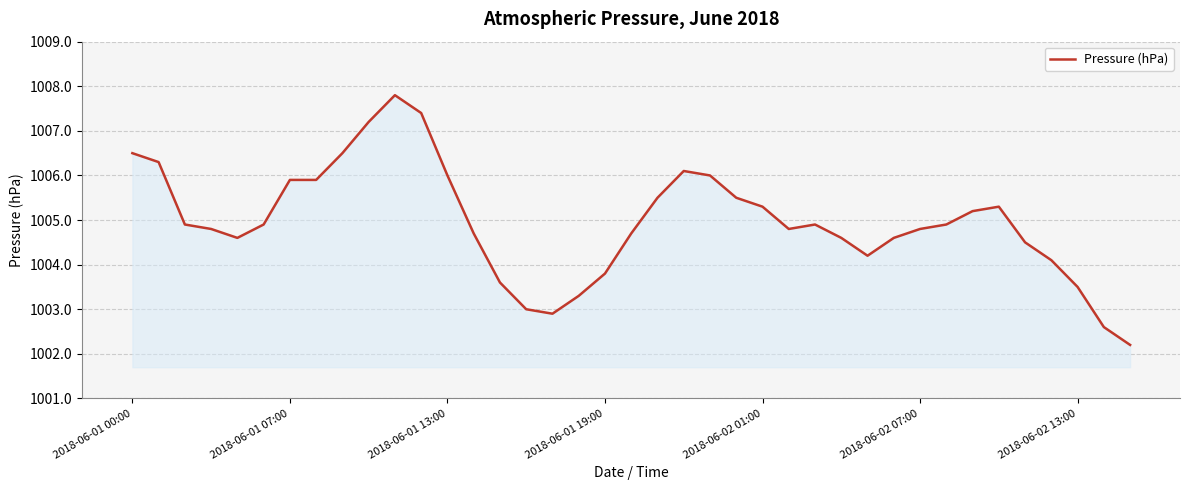

What is the maximum value shown in the chart?

1007.8